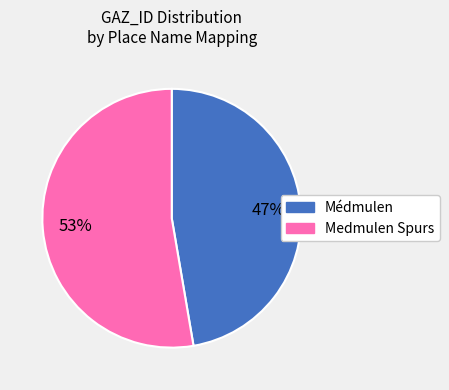

Do Médmulen and Medmulen Spurs together represent more than half of the pie?

Yes